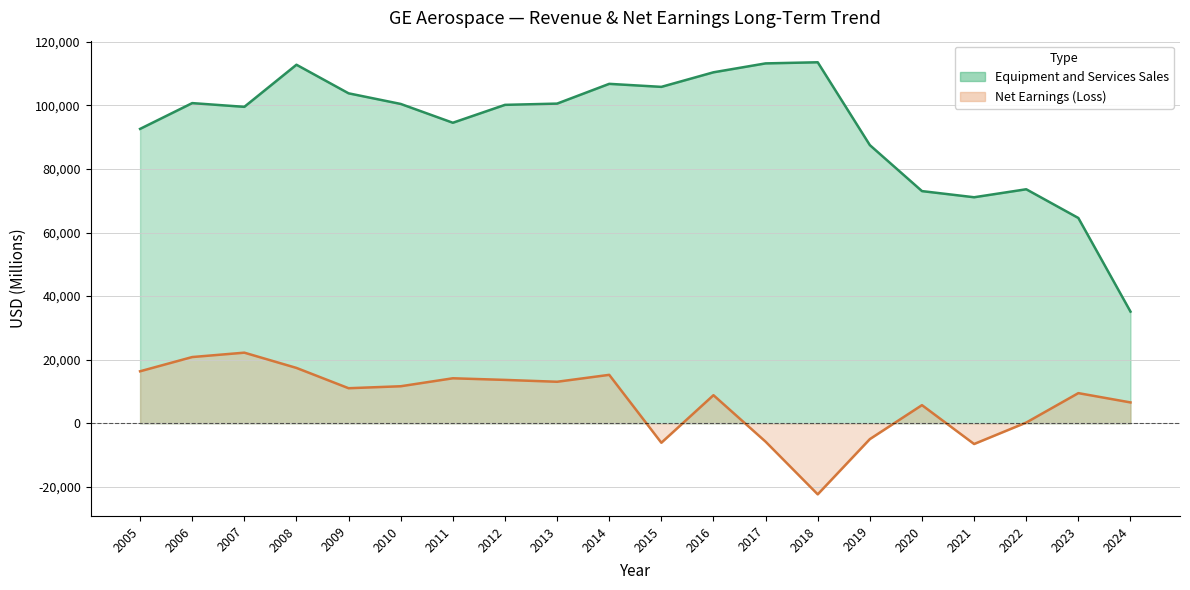

How many positive values are there?

15